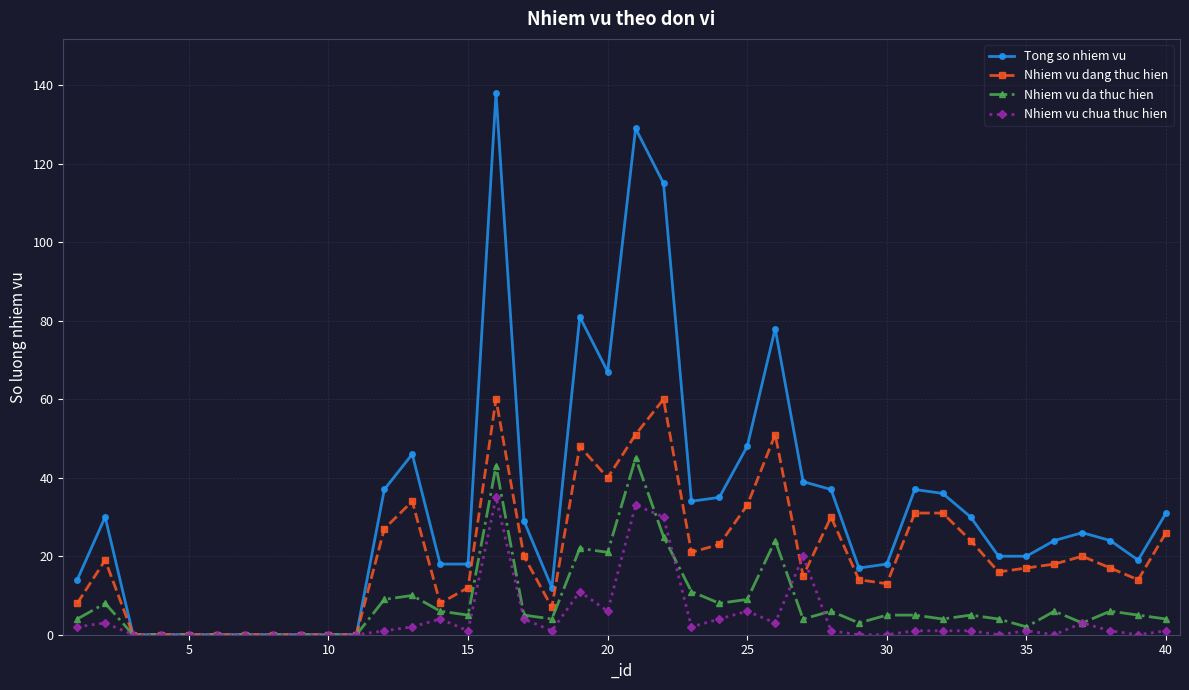

At how many categories does at least one series exceed 94?

3